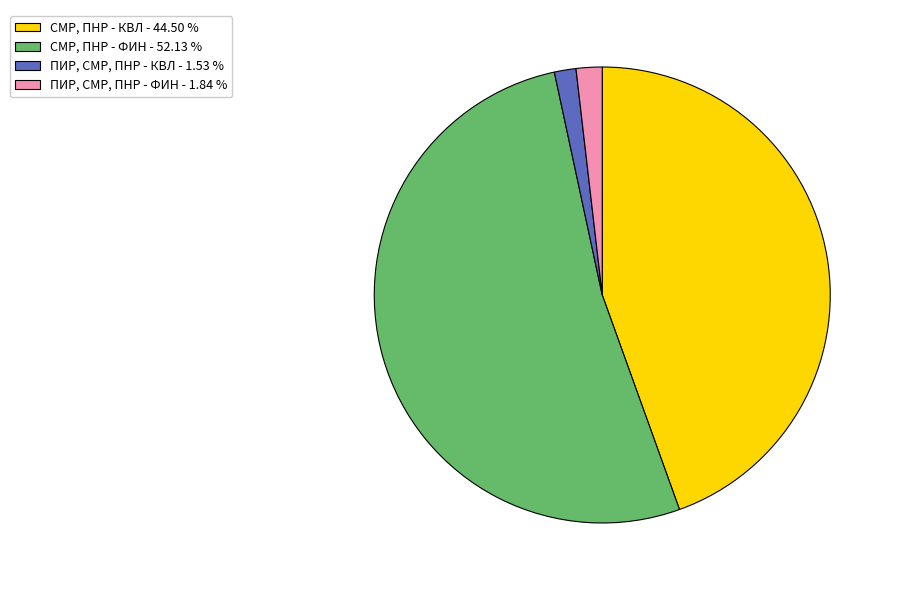

How many slices are in this pie chart?

4